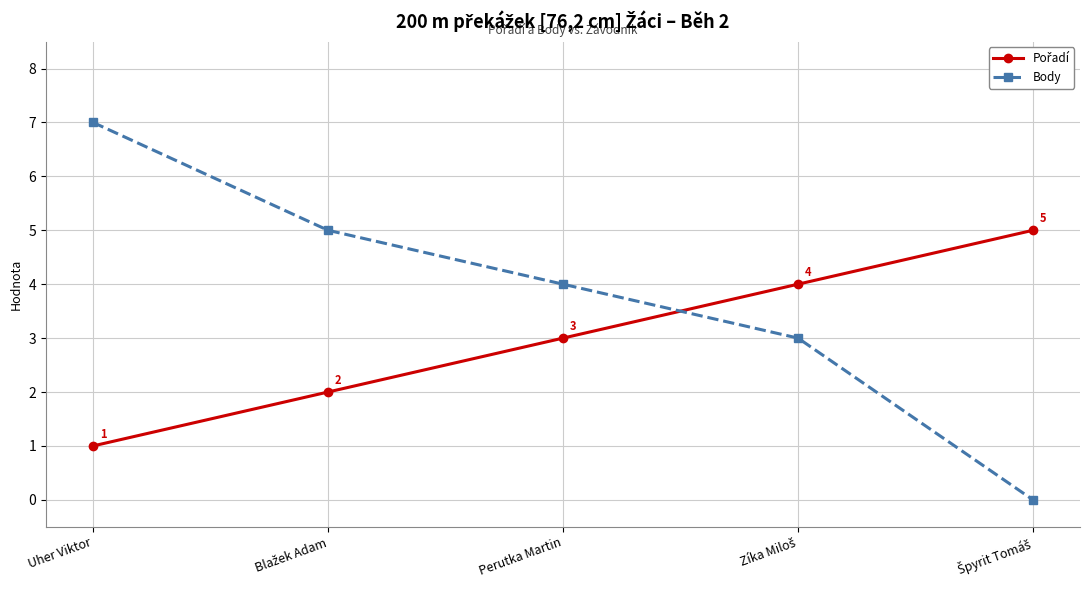

Does the chart display data point markers on the line(s)?

Yes